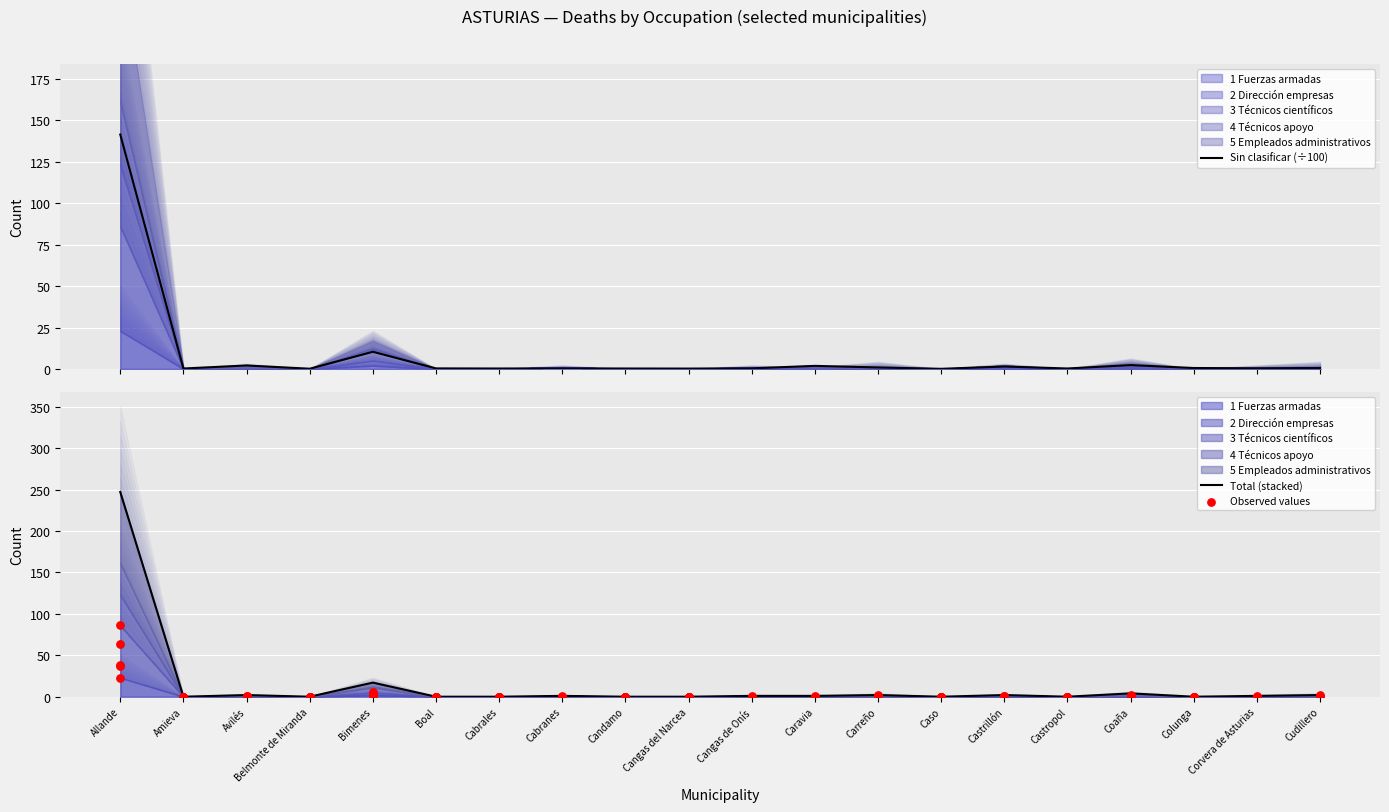

Which series has the widest spread of Y values?

Total (stacked)